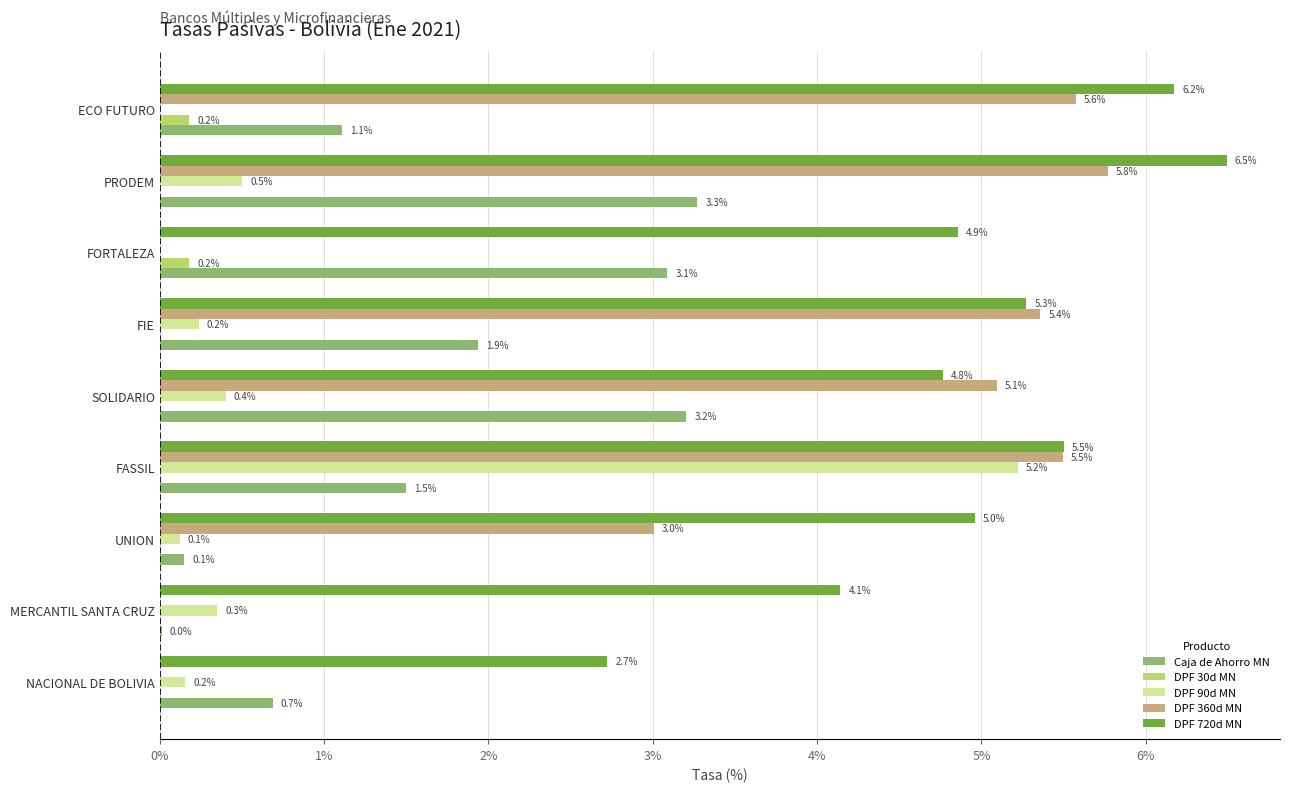

What is the maximum value for DPF 720d MN?

6.5